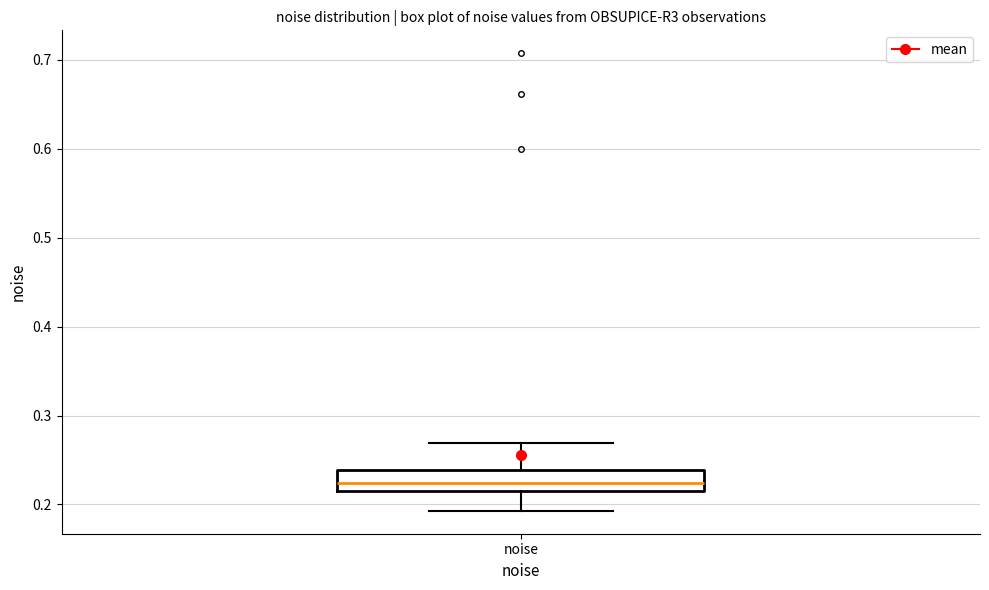

Where is the upper edge of the box for noise on the y-axis? The values are not printed on the chart, so give them approximately, as read against the axis.

0.24